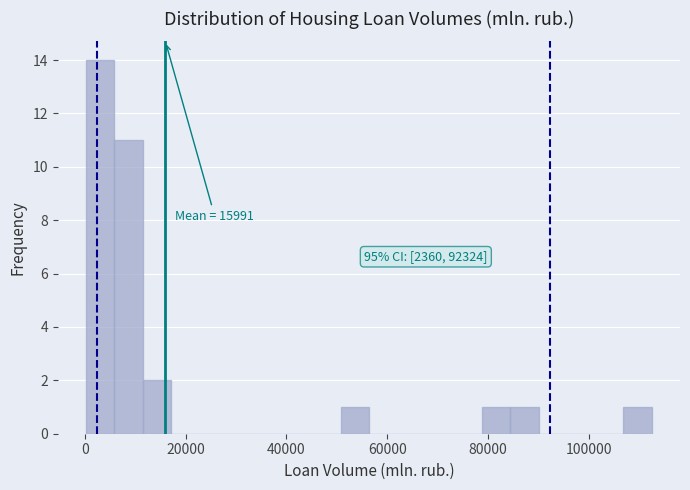

Around what value on the x-axis is the tallest bar? Give the approximate position of its centre, as read against the axis.

4000